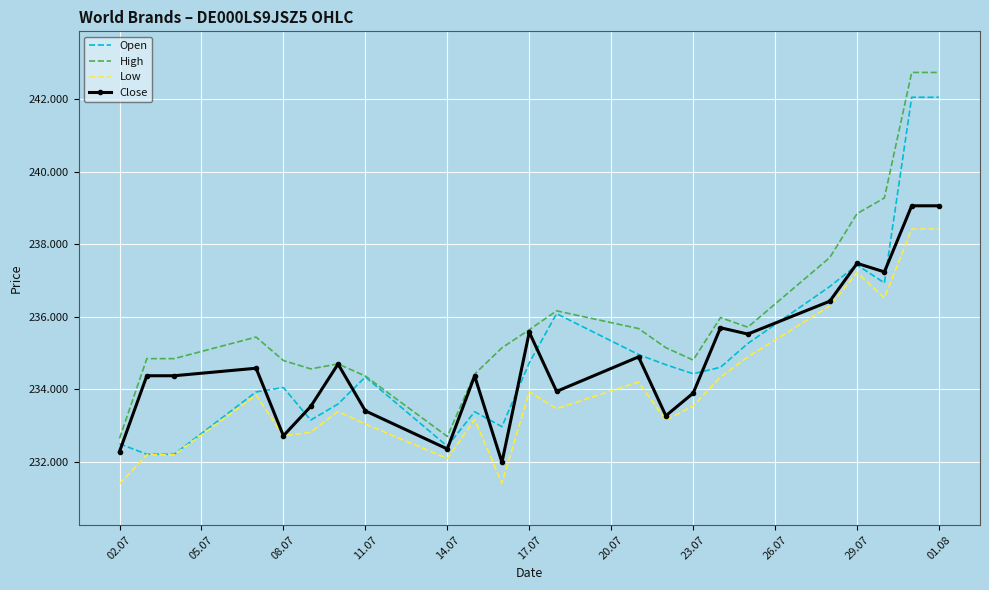

What is the value of the Open point at the 12th from the left?

234733